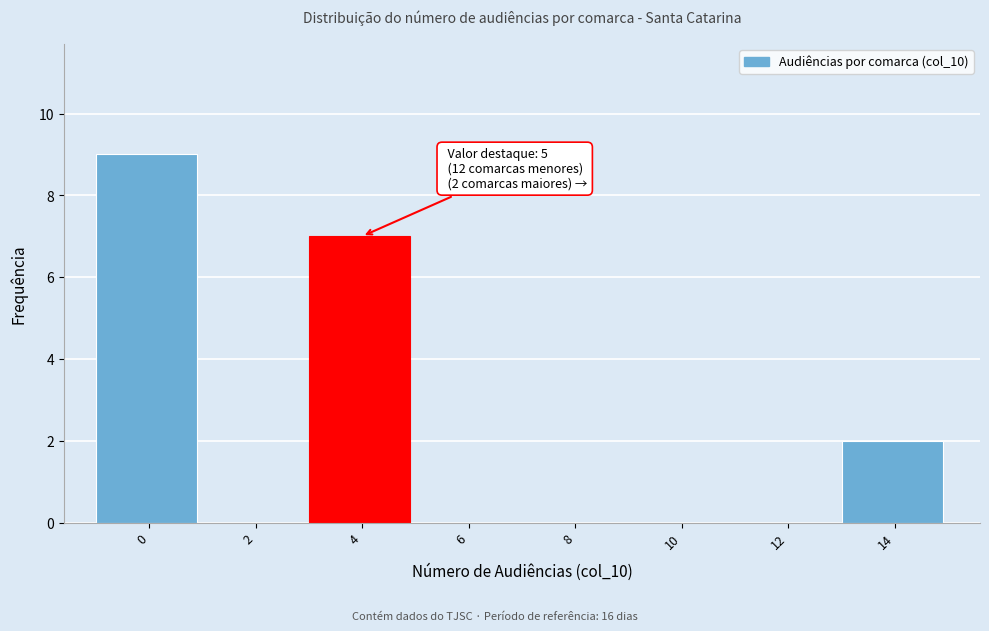

Reading left to right, extract all data points from this chart.

0=9	2=0	4=7	6=0	8=0	10=0	12=0	14=2